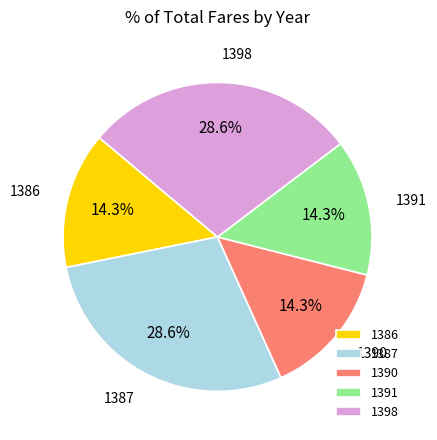

Count the number of slices in the pie.

5